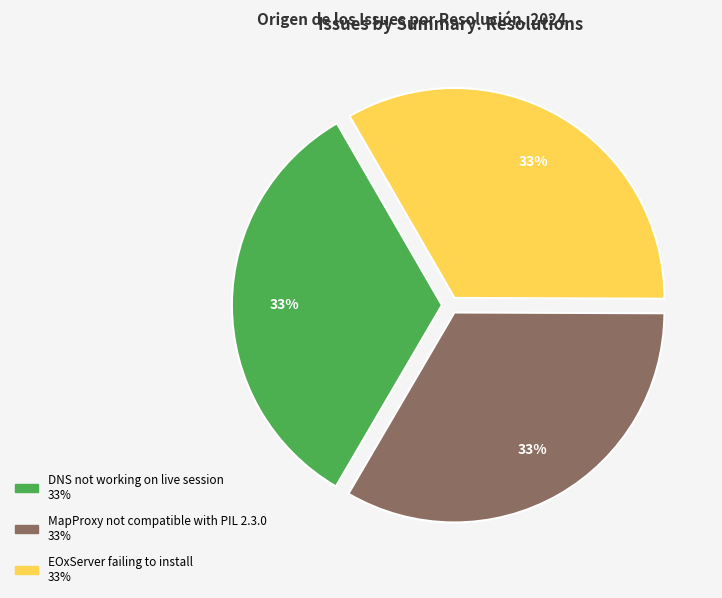

True or false: EOxServer failing to install accounts for 20% of the total.

False